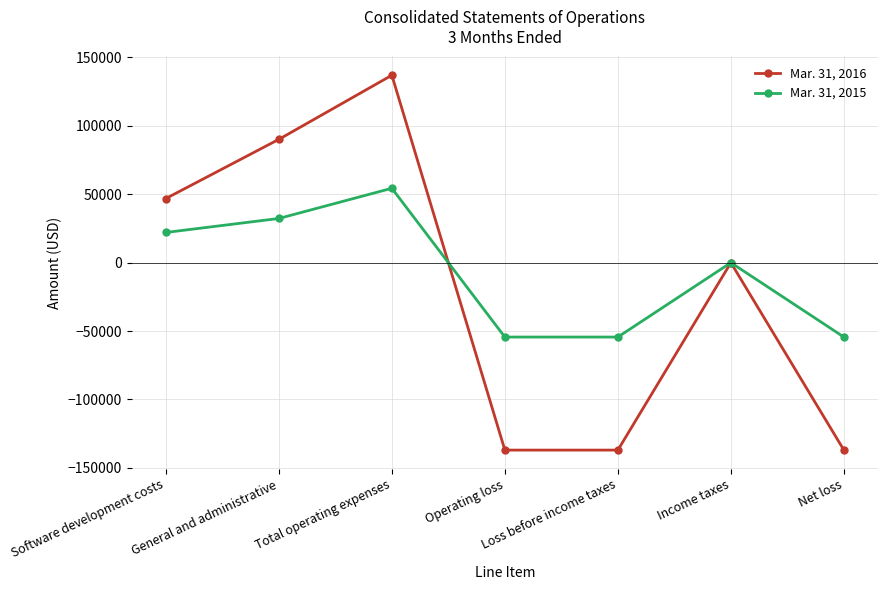

What is the label of the 6th point from the right?

General and administrative